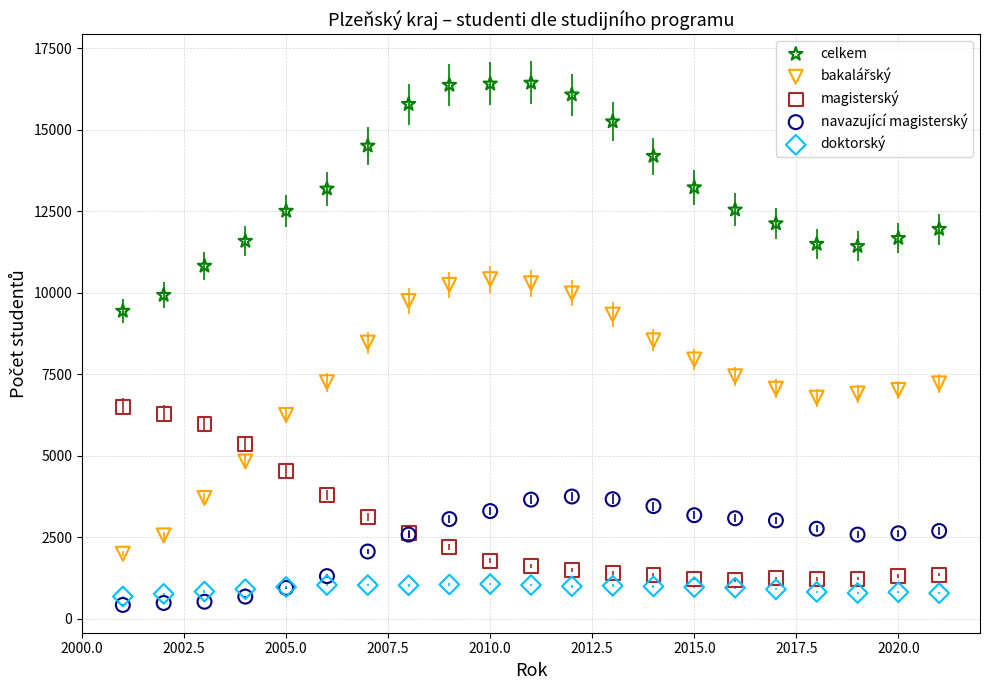

Which series reaches the maximum Y coordinate?

celkem